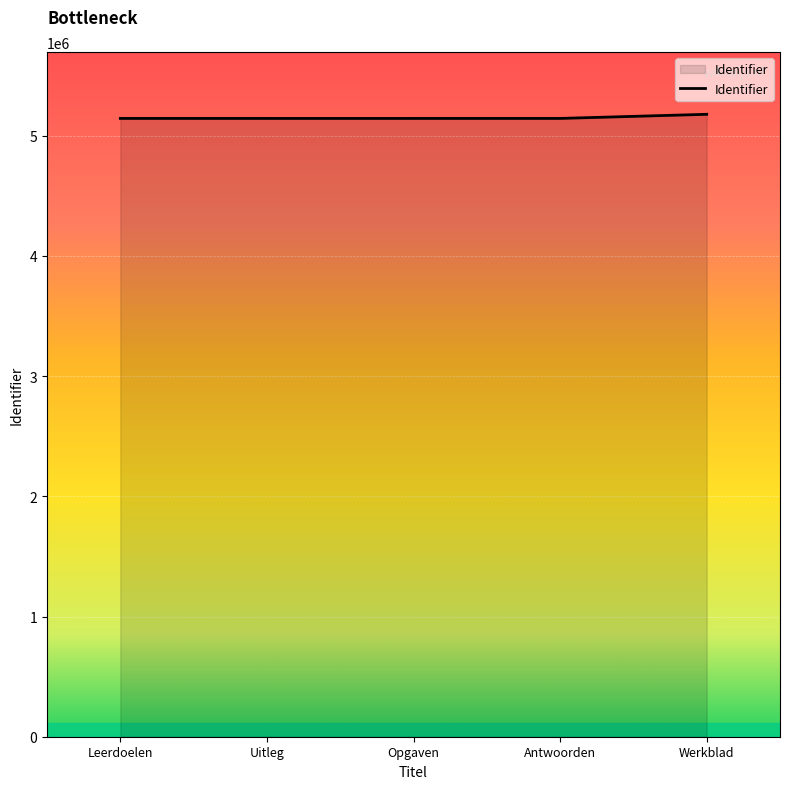

What is the sum of the values at Werkblad and Uitleg?

10323483